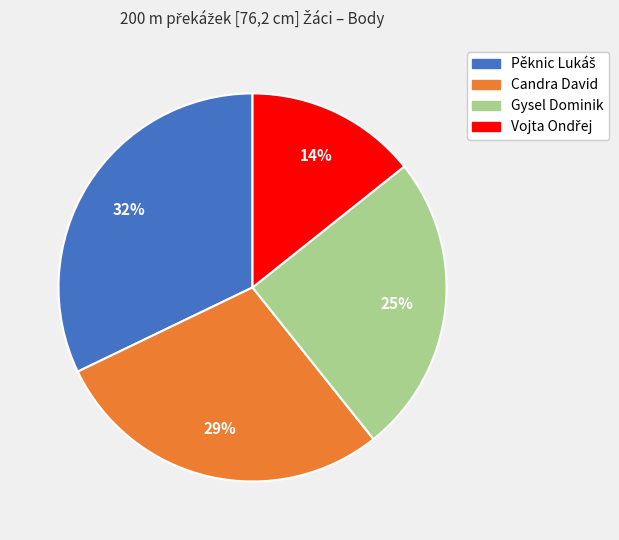

To the nearest percent, what is the average slice percentage?

25%